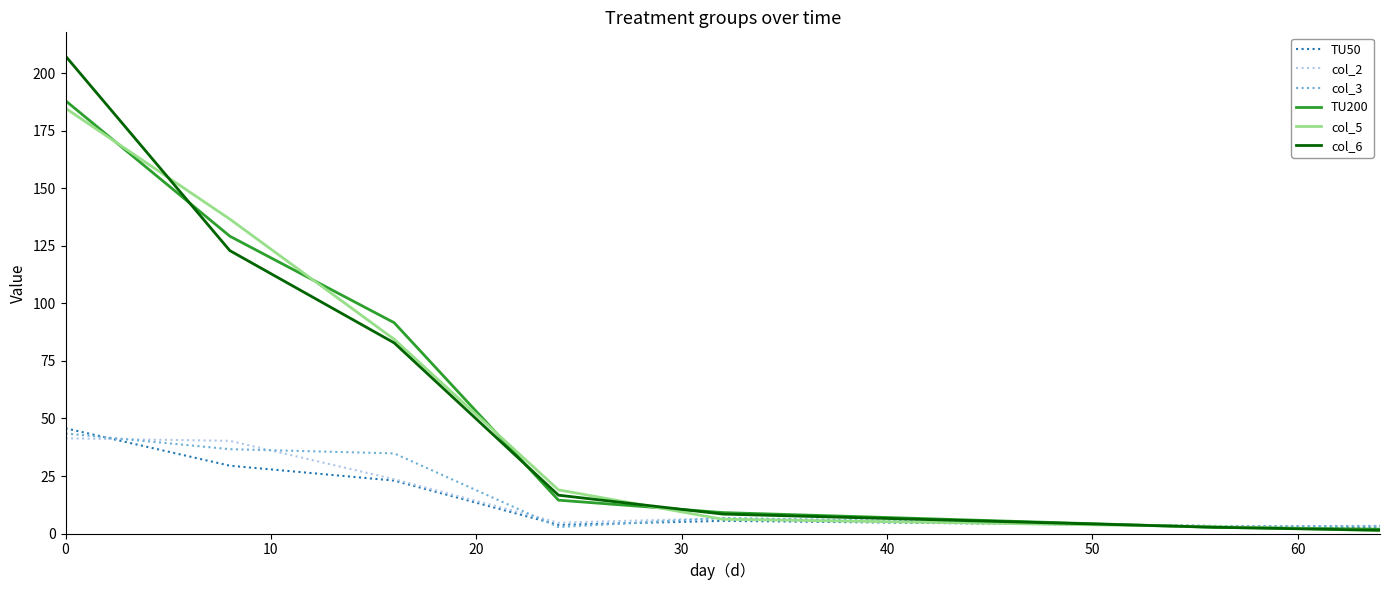

What is the greatest value displayed?

207.4